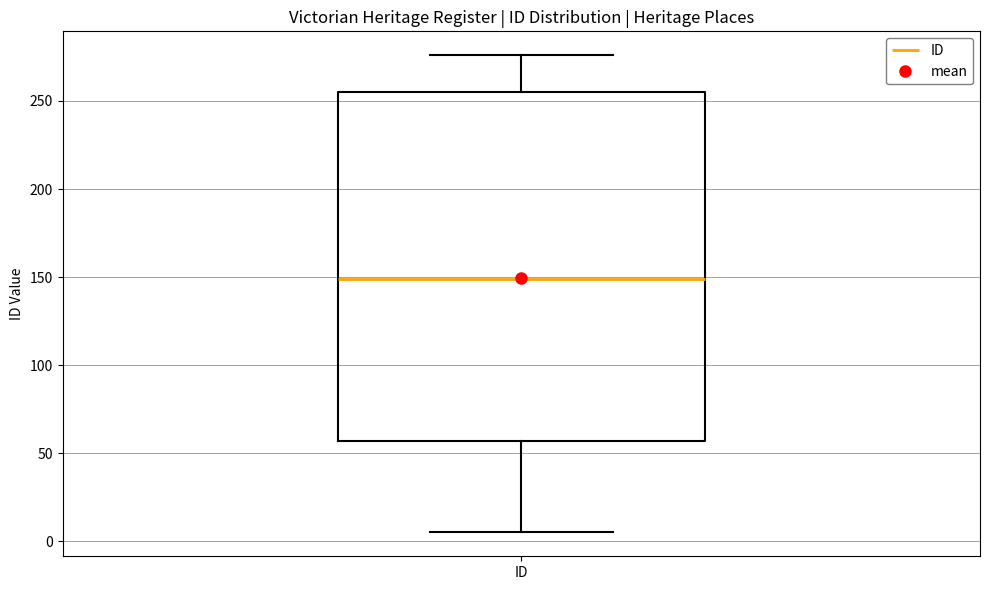

Transcribe this box plot: give where the median line is, the range the box spans, and where the two whiskers end, as read against the y-axis. The values are not printed on the chart, so give them approximately, as read against the axis.

median 150, box 55 to 255, whiskers 5 to 275